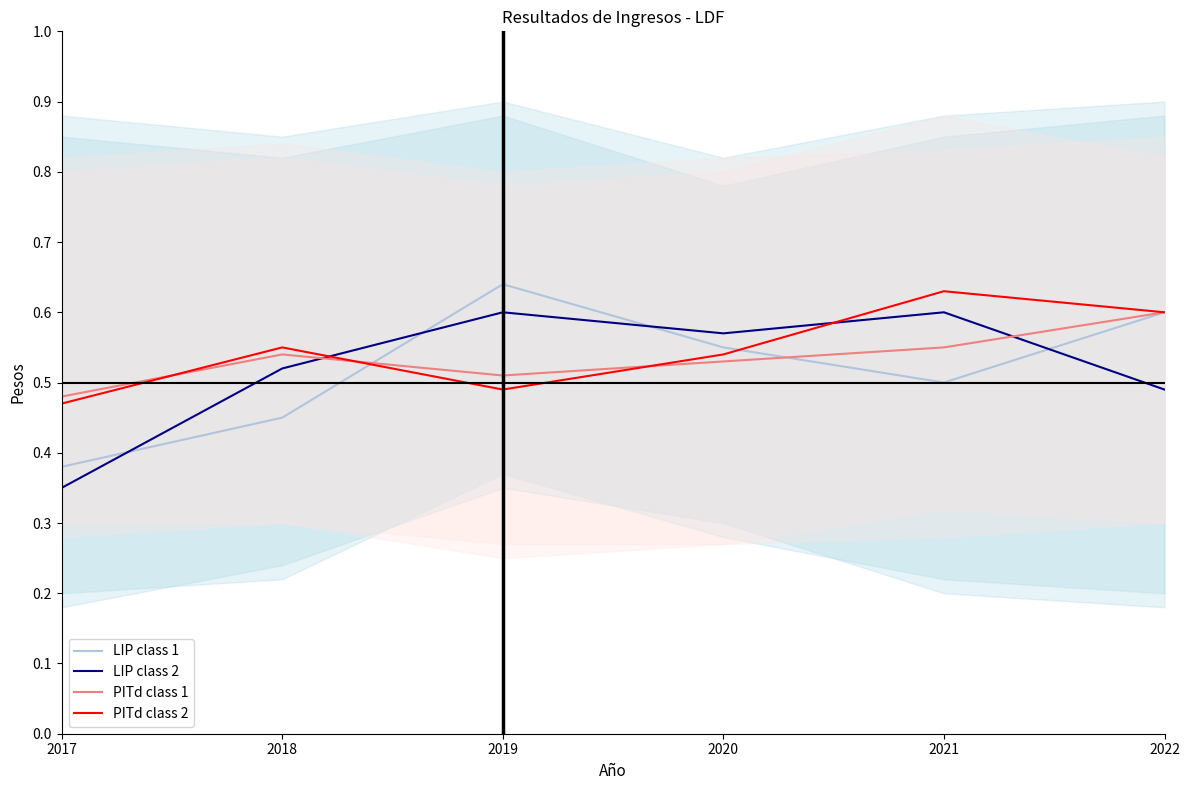

Which label corresponds to the smallest value in the chart?

2017